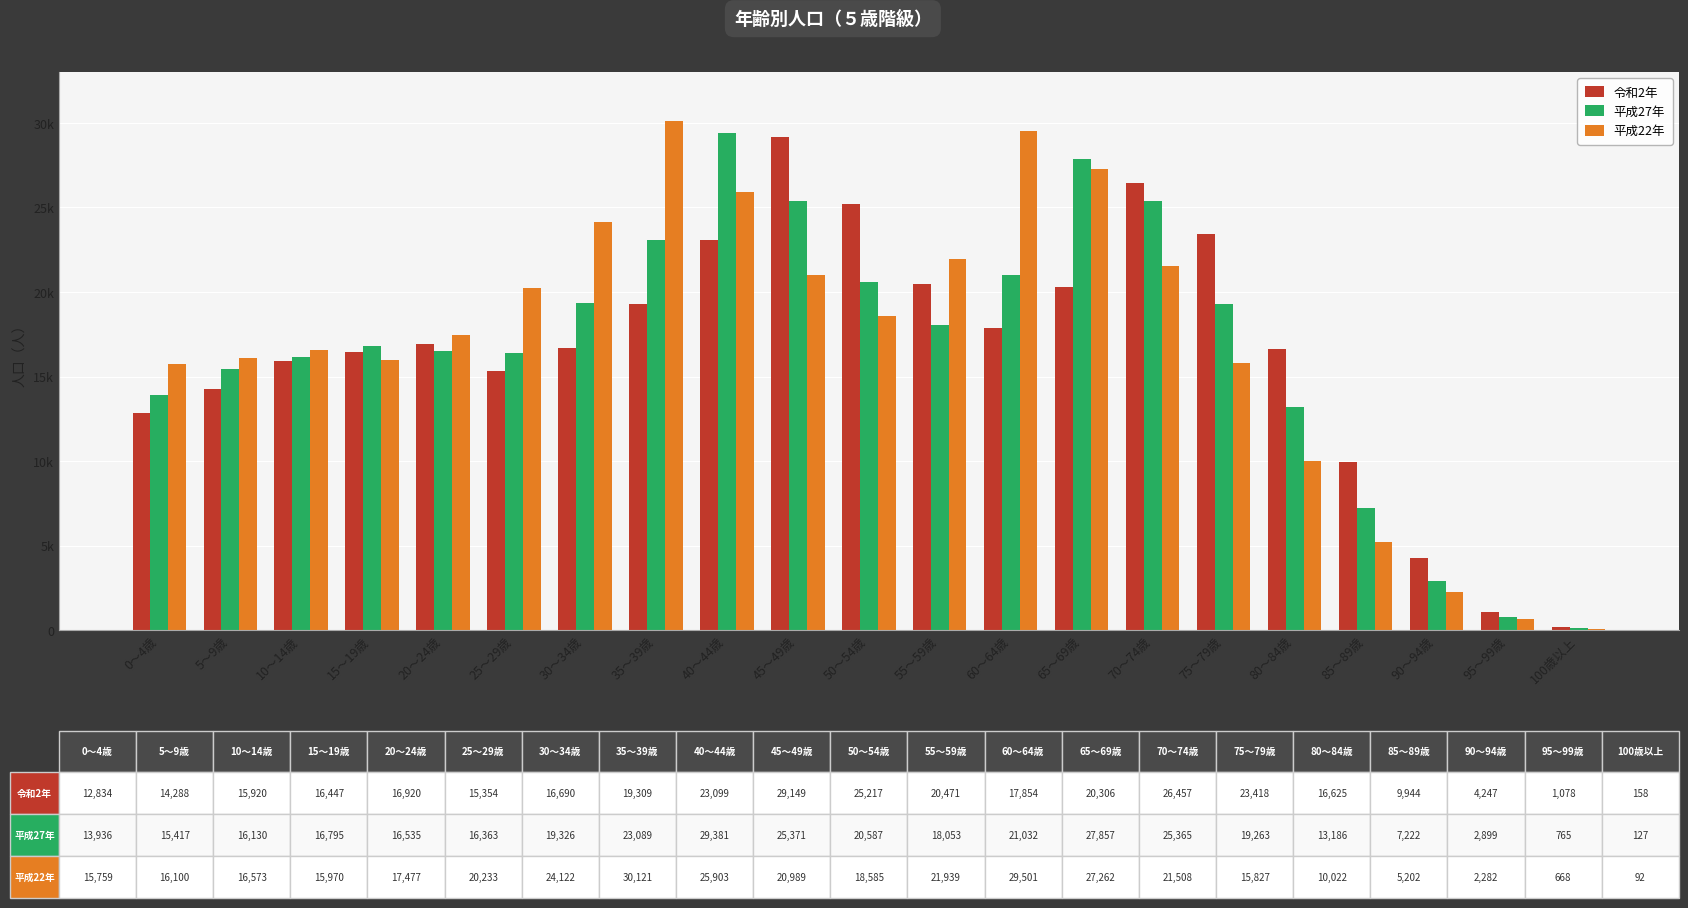

At 55～59歳, list the series in order from largest to smallest.

平成22年, 令和2年, 平成27年